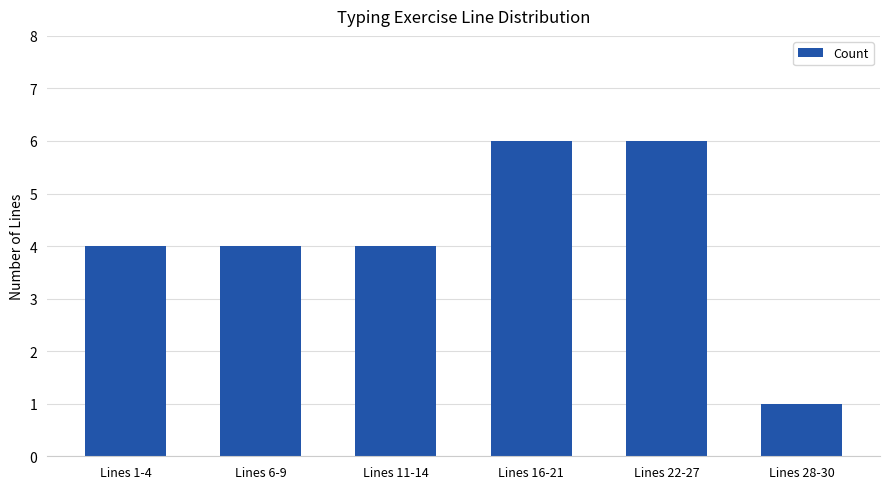

The chart shows a value of 6 at Lines 22-27. True or false?

True